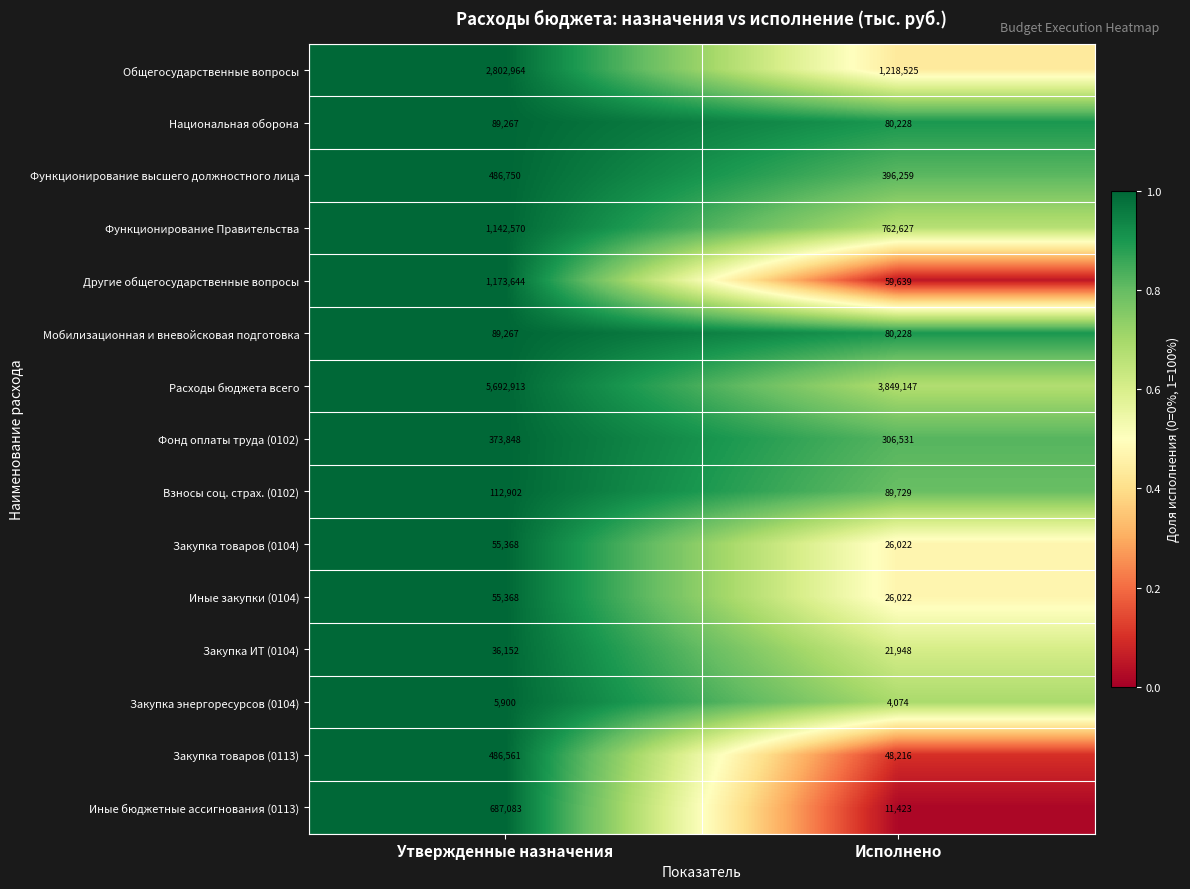

What value does the Закупка энергоресурсов (0104) series have at Исполнено, to the nearest 10?

4070